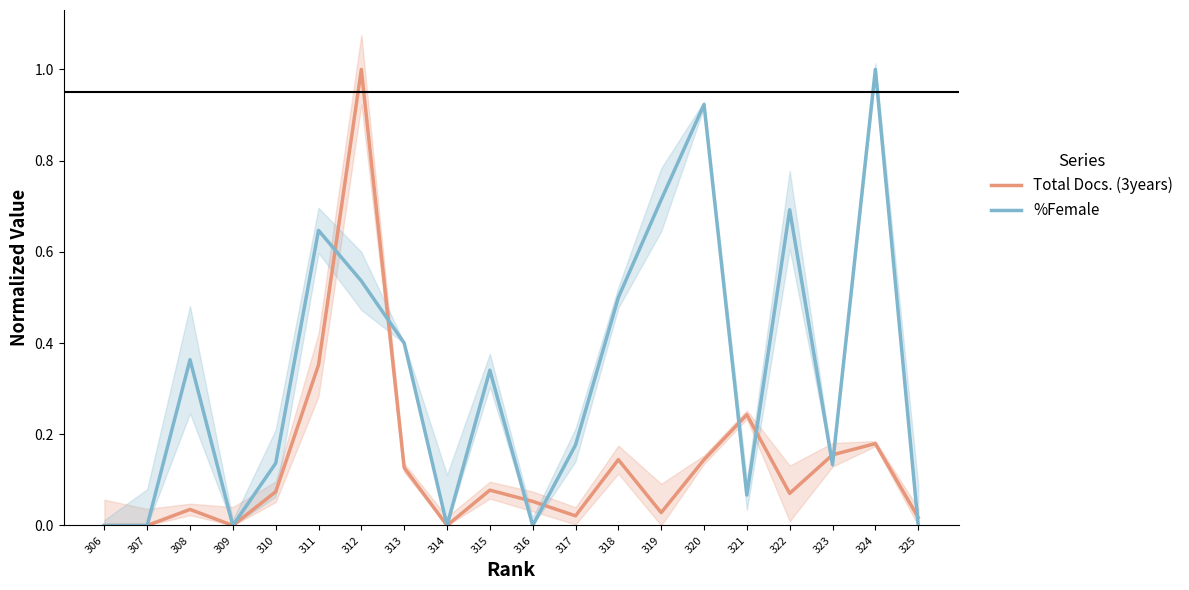

Reading right to left, list all the values displayed in this chart.

Total Docs. (3years): 306=0.0	307=0.0	308=0.0	309=0.0	310=0.1	311=0.4	312=1.0	313=0.1	314=0.0	315=0.1	316=0.1	317=0.0	318=0.1	319=0.0	320=0.1	321=0.2	322=0.1	323=0.2	324=0.2	325=0.0
%Female: 306=0.0	307=0.0	308=0.4	309=0.0	310=0.1	311=0.6	312=0.5	313=0.4	314=0.0	315=0.3	316=0.0	317=0.2	318=0.5	319=0.7	320=0.9	321=0.1	322=0.7	323=0.1	324=1.0	325=0.0